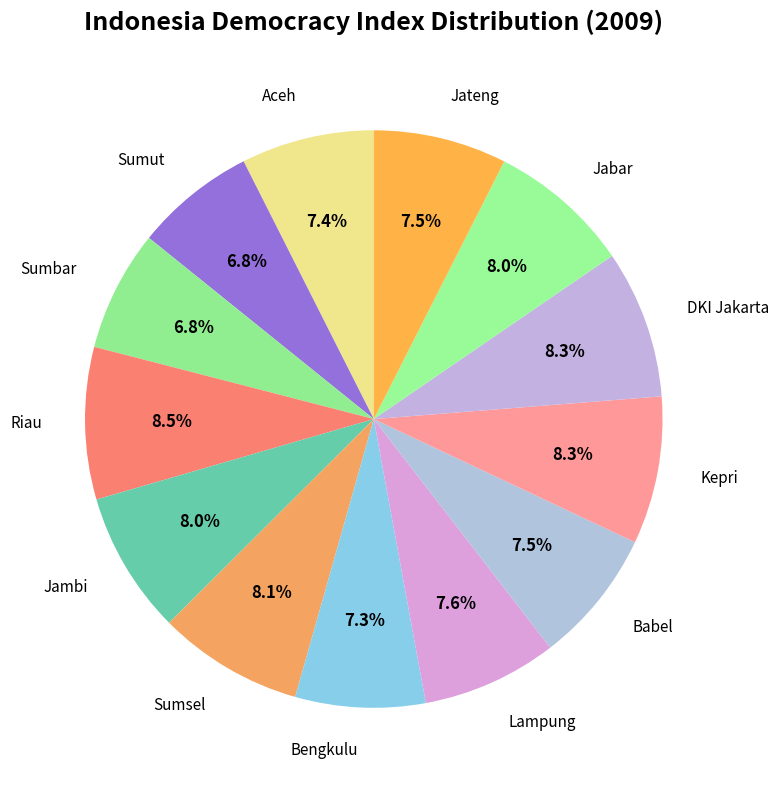

The Aceh slice represents 7% of the pie. True or false?

True